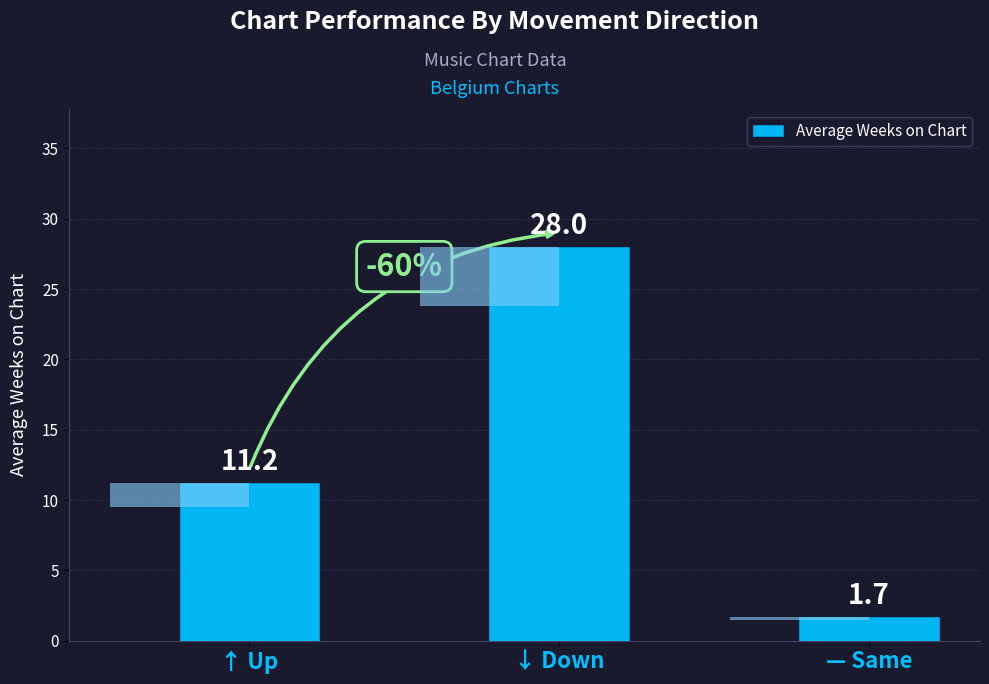

What is the maximum value shown in the chart?

28.0